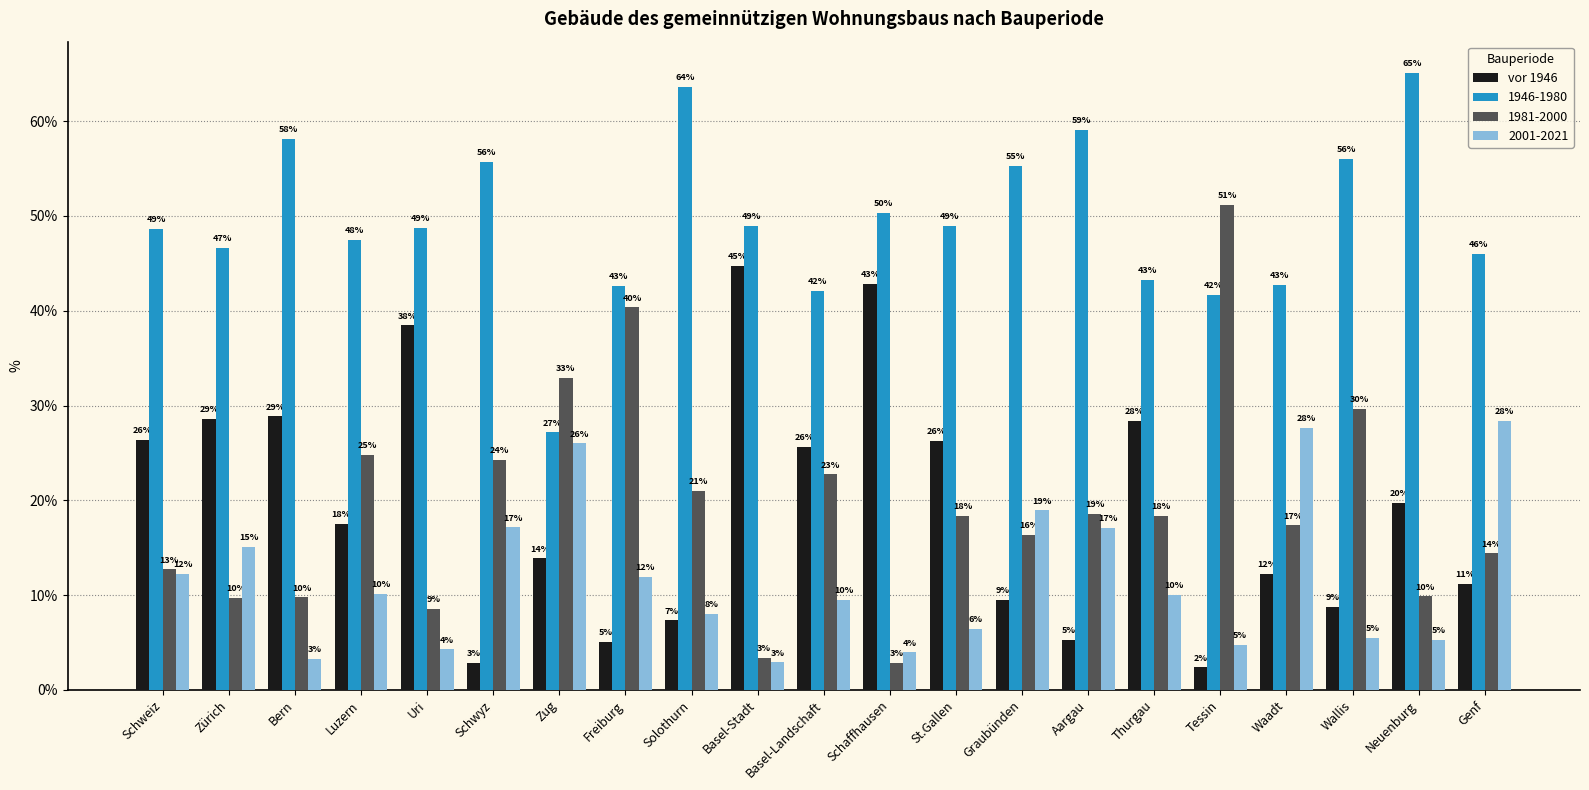

At which category does the chart reach its peak across all series?

Neuenburg